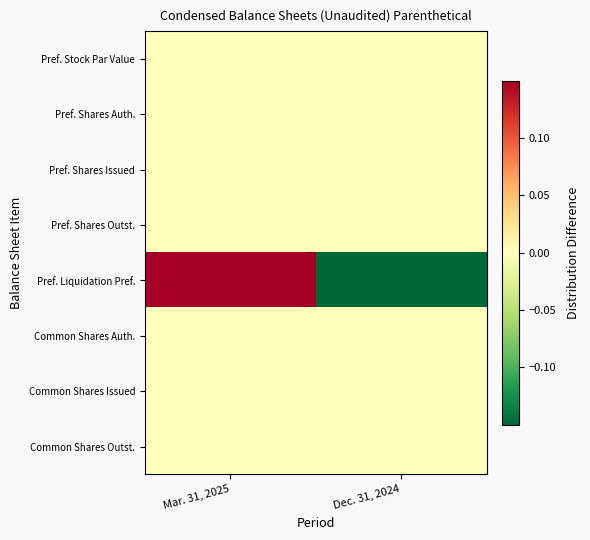

At how many categories does at least one series exceed 0?

1